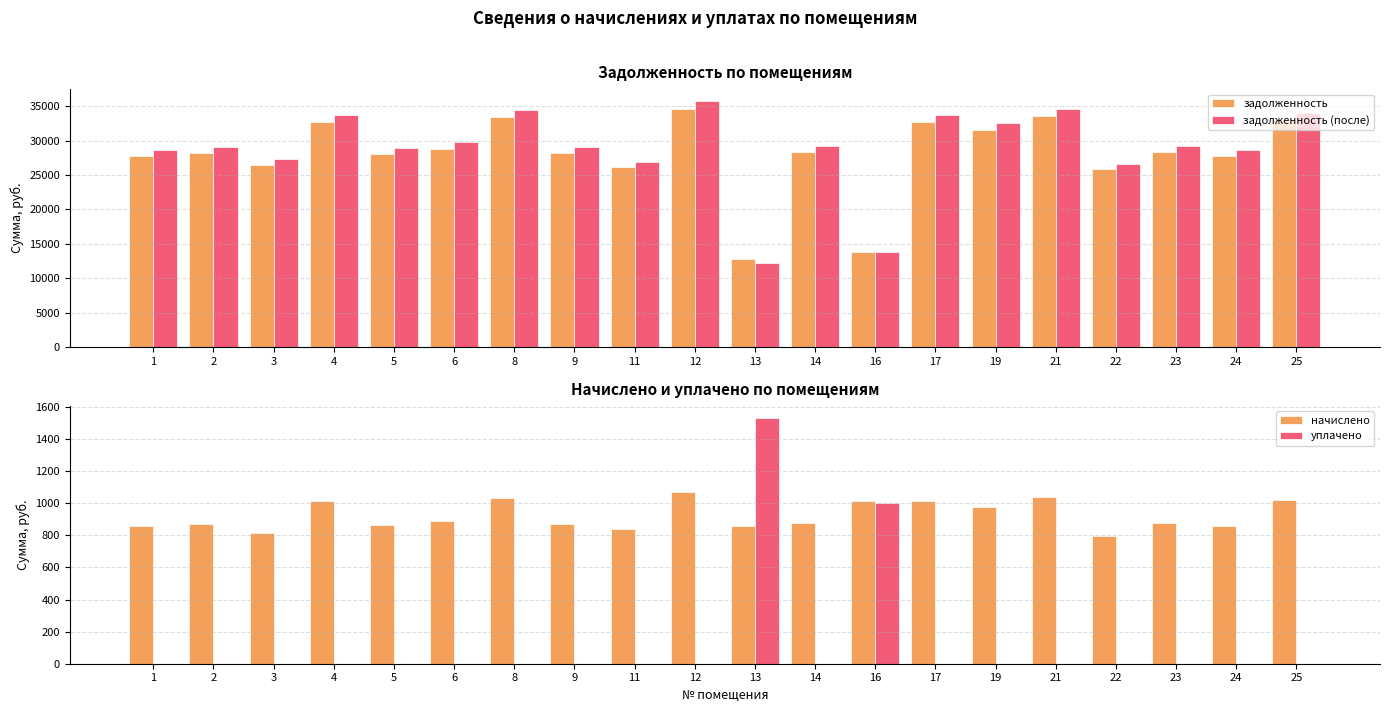

Read the задолженность (после) value at 1.

28581.2